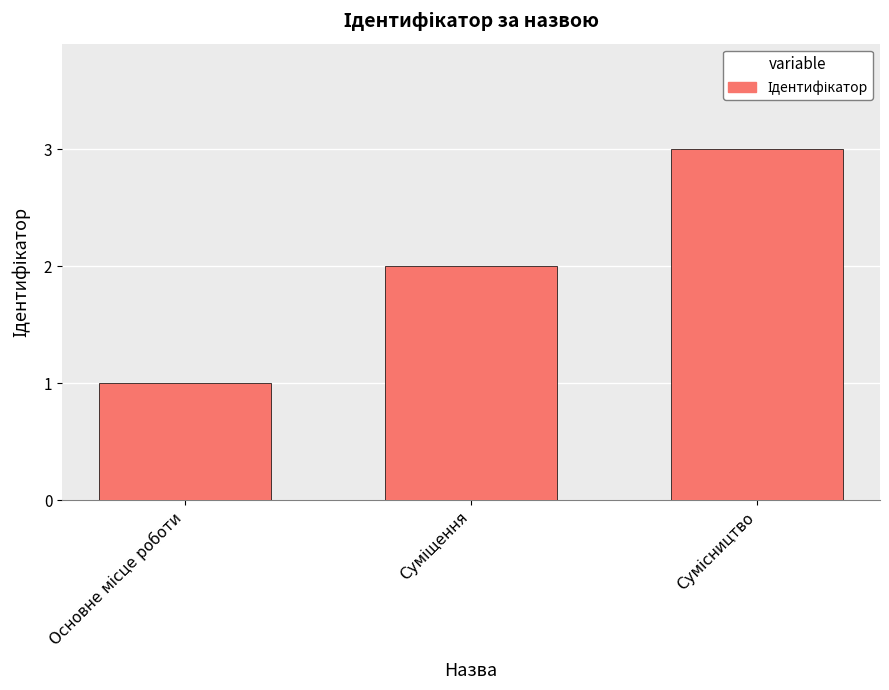

What is the sum of all values?

6